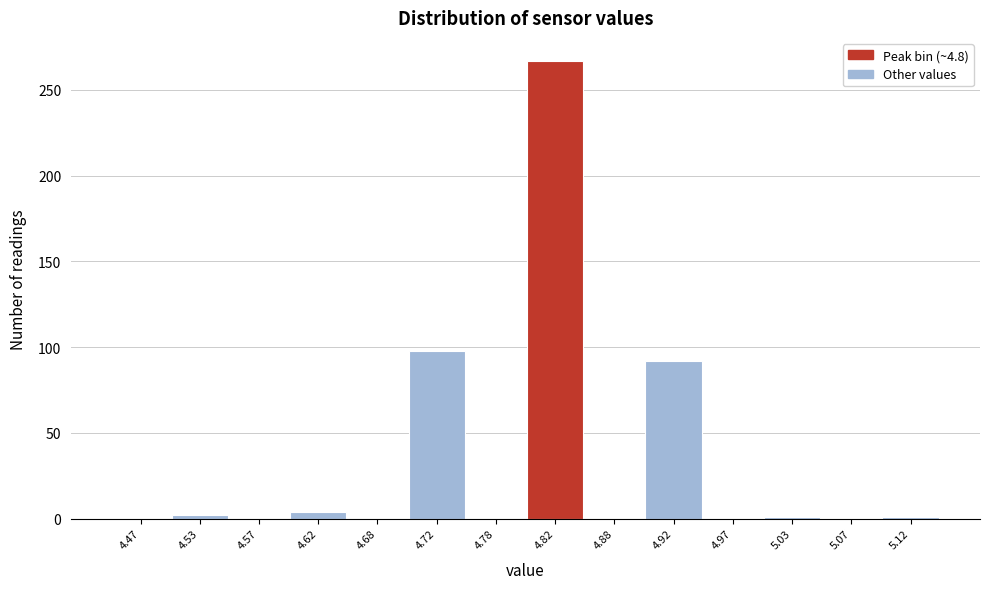

Reading left to right, transcribe this chart: for each bar, give the range it covers on the x-axis and its height. The values are not printed on the chart, so give them approximately, as read against the axis.

4.45 to 4.50: 0
4.50 to 4.55: under 5
4.55 to 4.60: 0
4.60 to 4.65: under 5
4.65 to 4.70: 0
4.70 to 4.75: 100
4.75 to 4.80: 0
4.80 to 4.85: 265
4.85 to 4.90: 0
4.90 to 4.95: 90
4.95 to 5.00: 0
5.00 to 5.05: under 5
5.05 to 5.10: 0
5.10 to 5.15: under 5